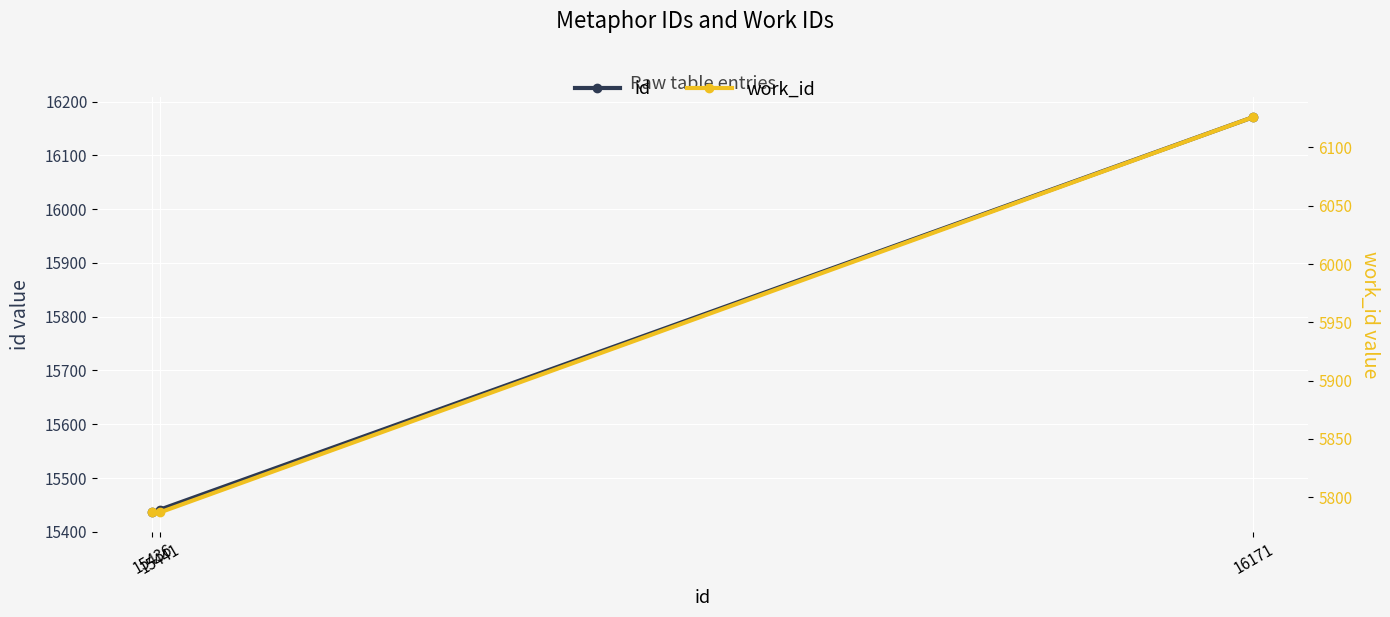

How many data points in id are above 15441?

1